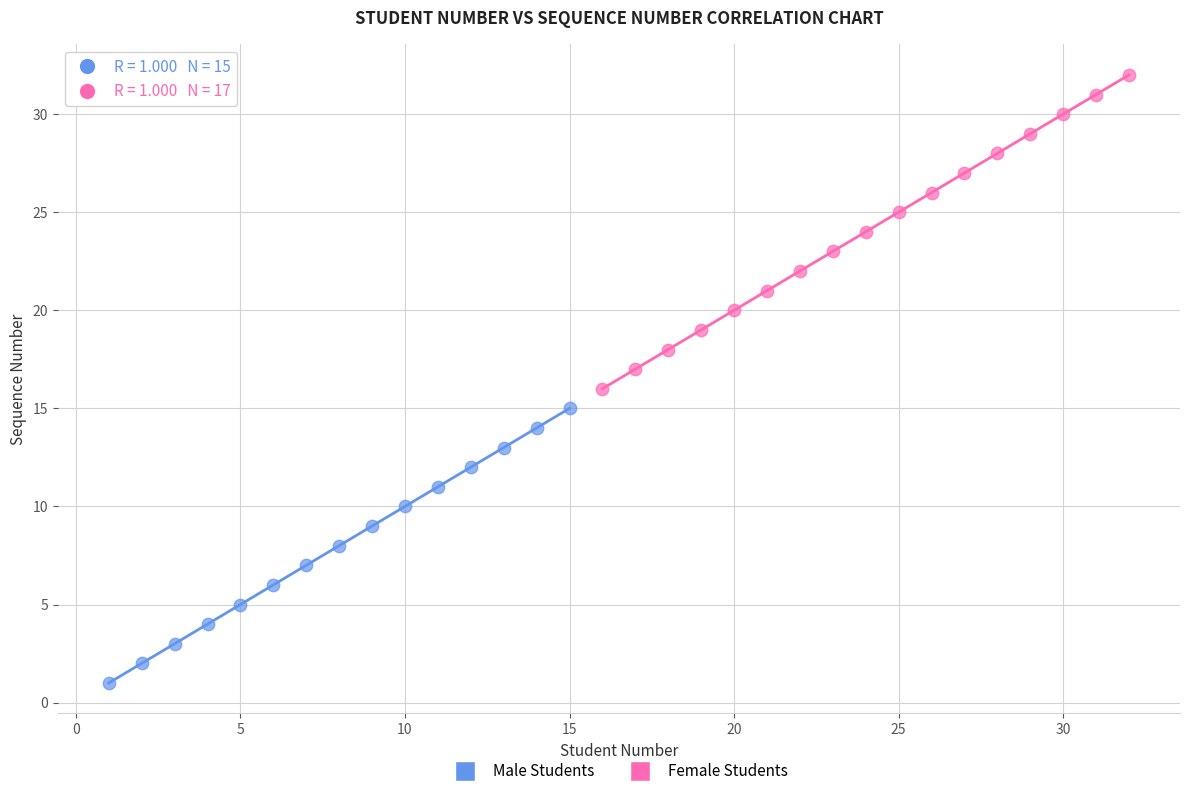

Which series reaches the maximum Y coordinate?

Female Students